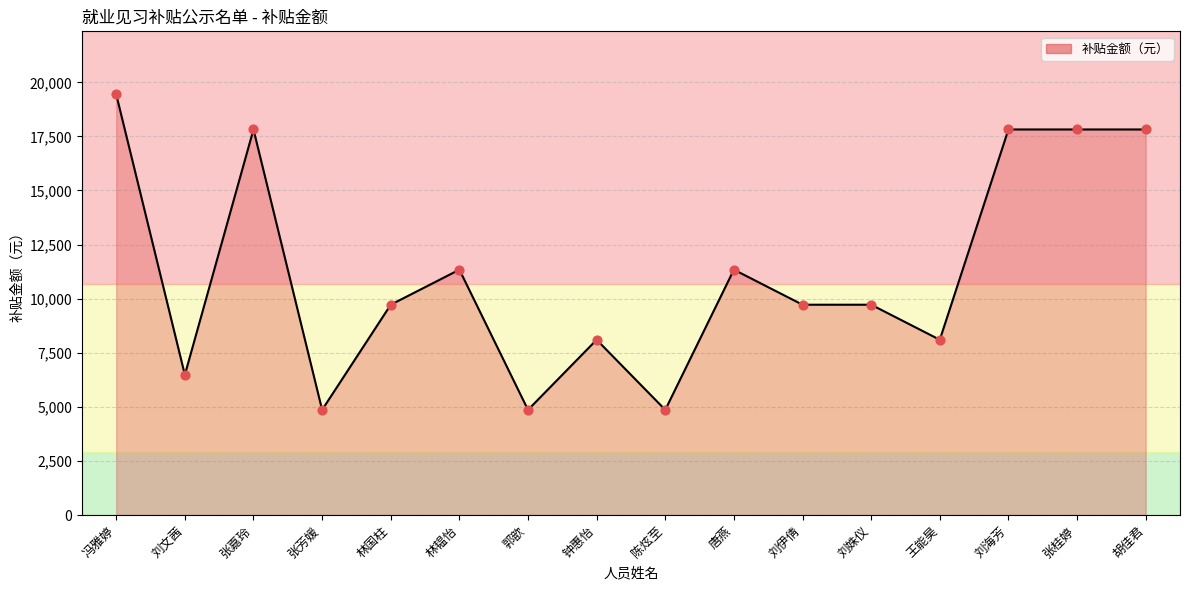

Which has a higher value, 陈炫至 or 冯雅婷?

冯雅婷